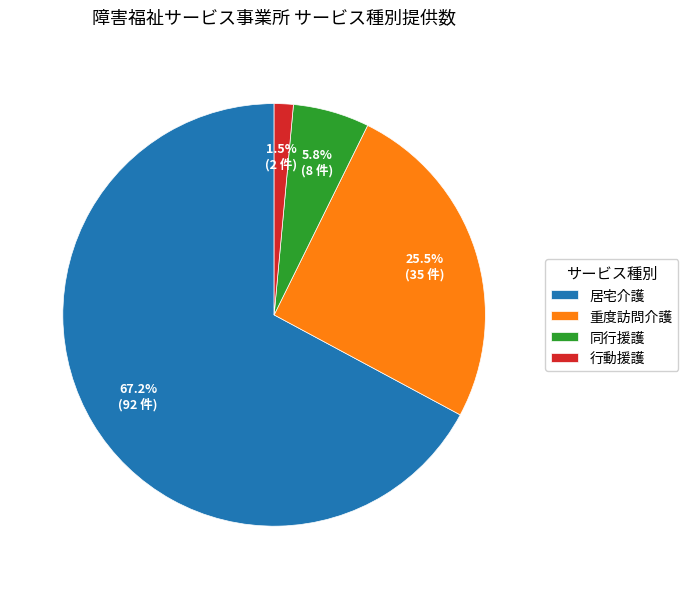

Rank the categories by value from highest to lowest.

居宅介護, 重度訪問介護, 同行援護, 行動援護